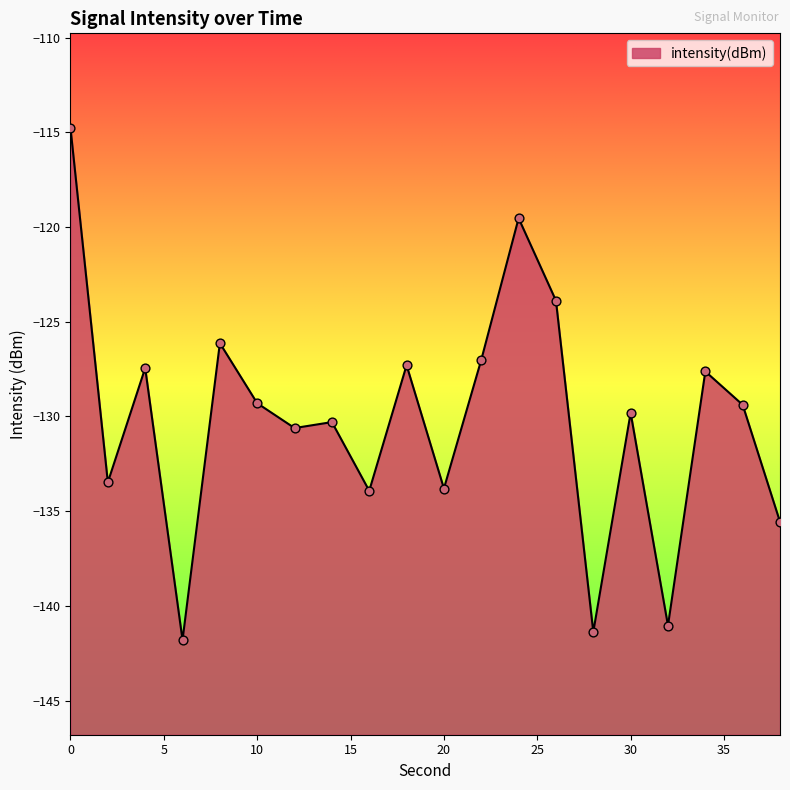

Between 26 and 10, which is larger?

26